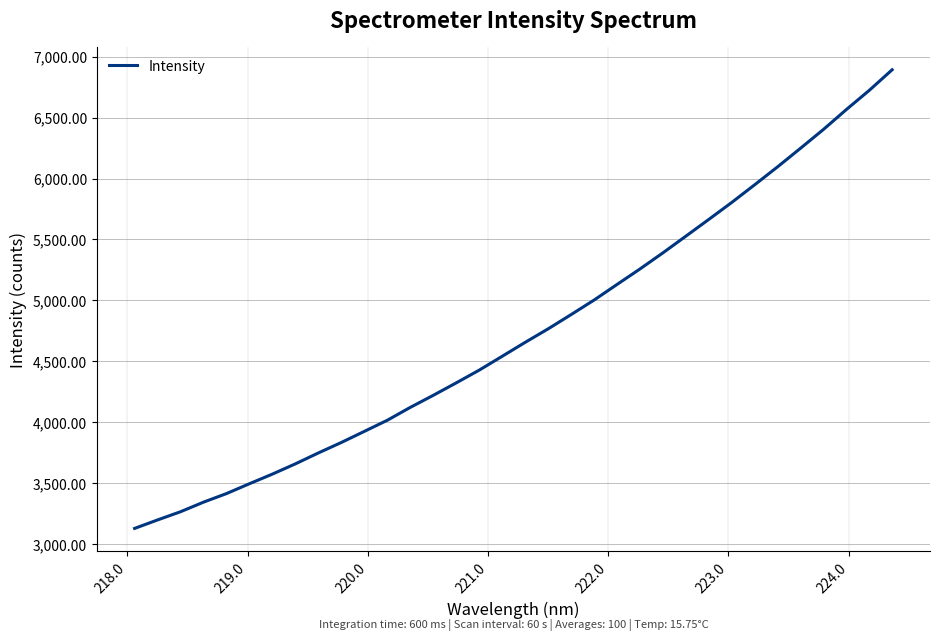

What is the greatest value displayed?

6892.2